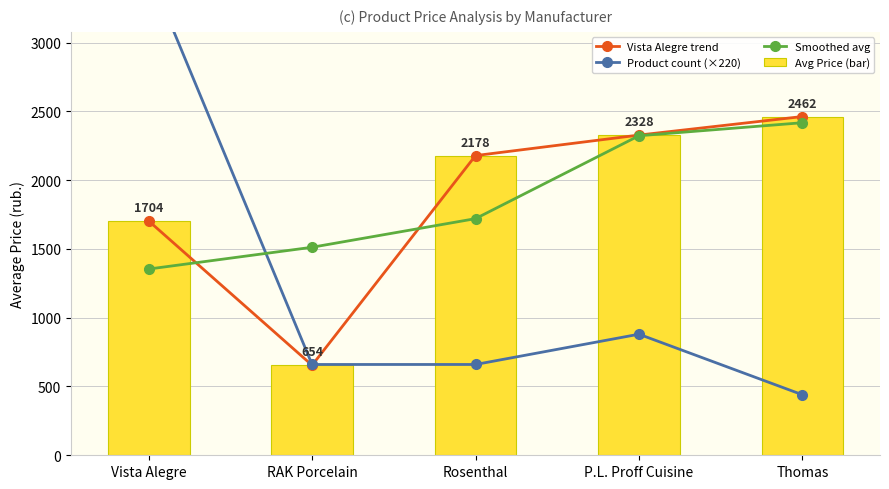

Where does the Smoothed avg series first go above 1720?

Rosenthal